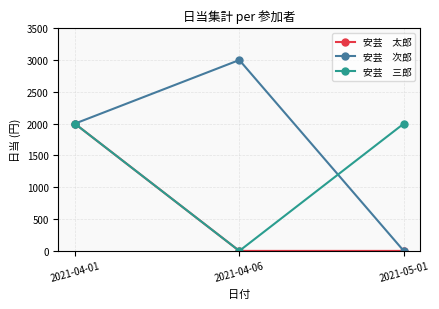

How many series are shown in this chart?

3